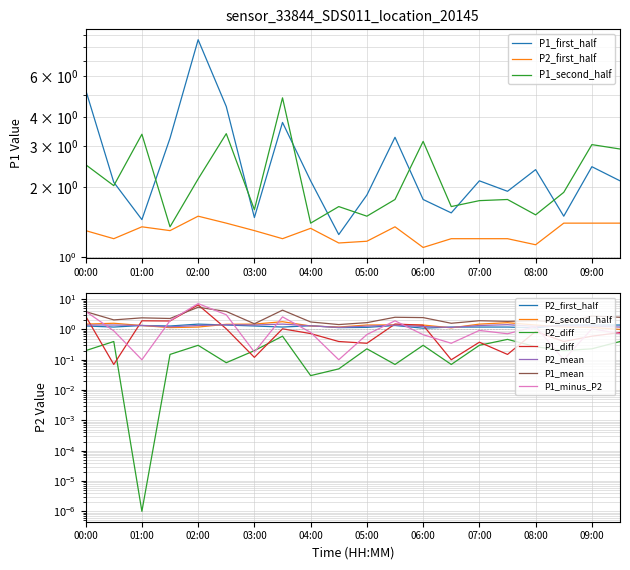

Does the chart display data point markers on the line(s)?

No